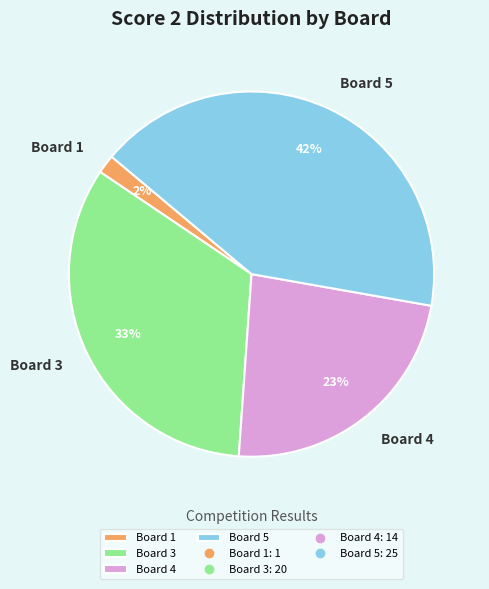

To the nearest percent, what percentage of the pie is Board 4?

23%